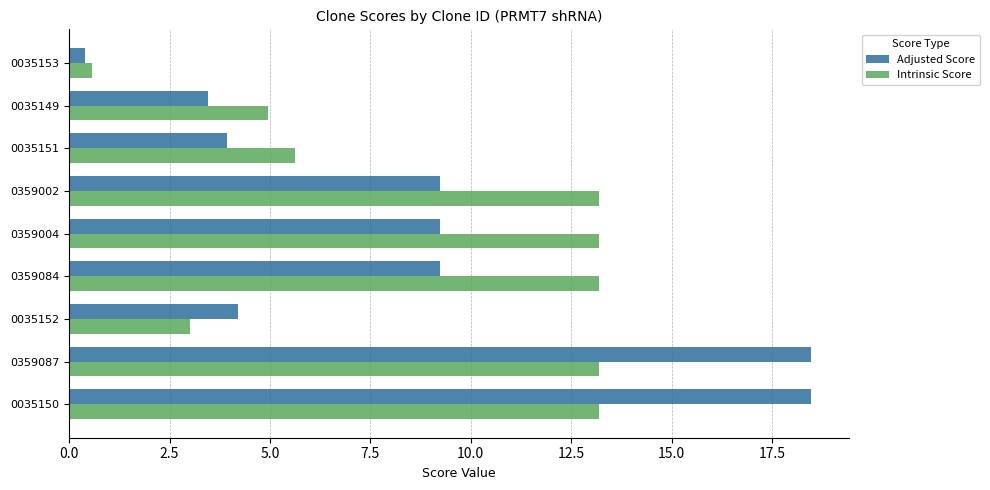

What is the difference between the maximum and minimum values in the Intrinsic Score series?

12.6